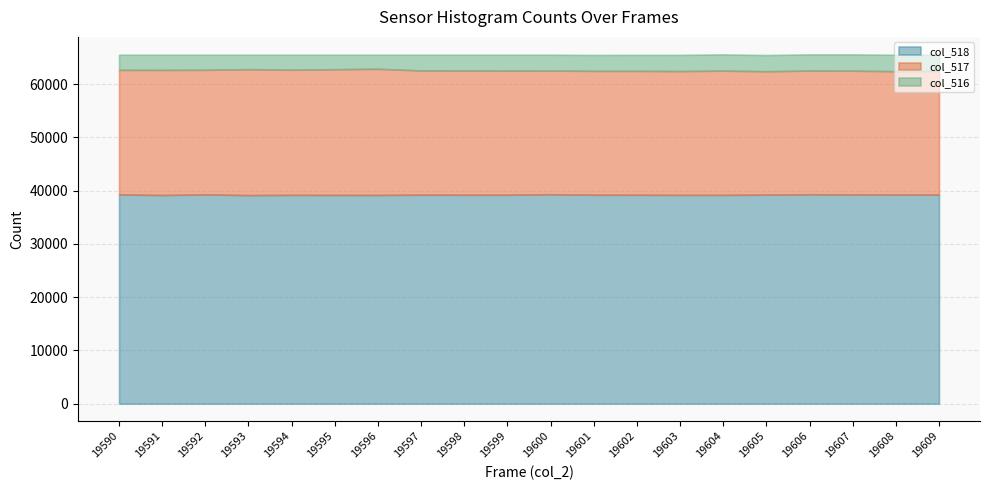

How many lines are shown in the chart?

3